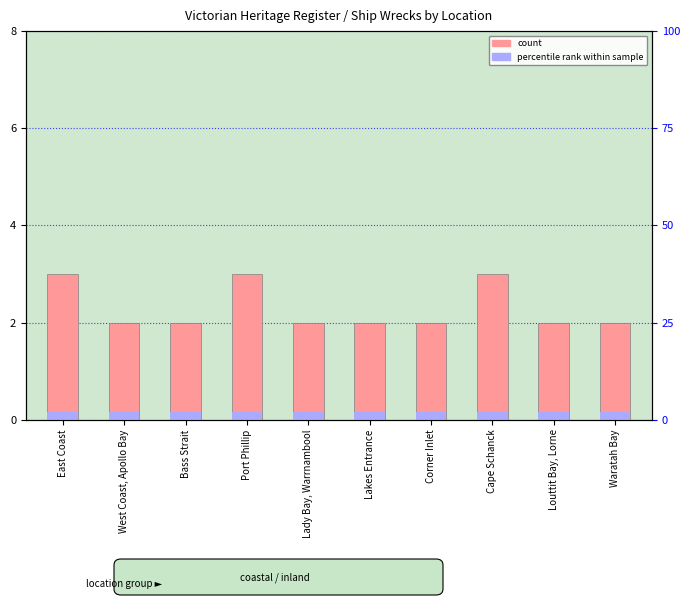

Reading left to right, list all the values displayed in this chart.

3	2	2	3	2	2	2	3	2	2